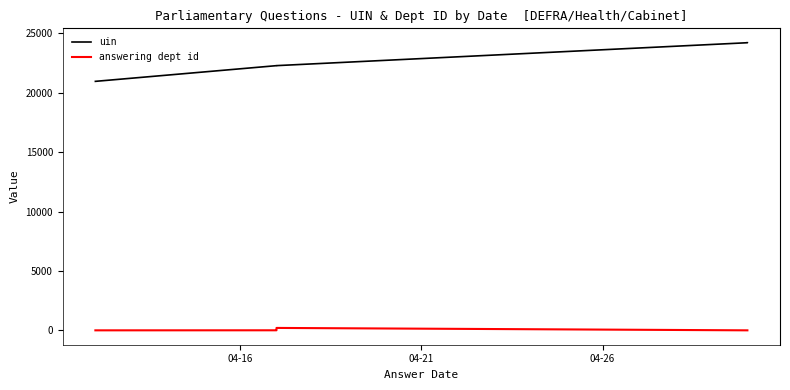

What is the highest value of the uin series?

24223